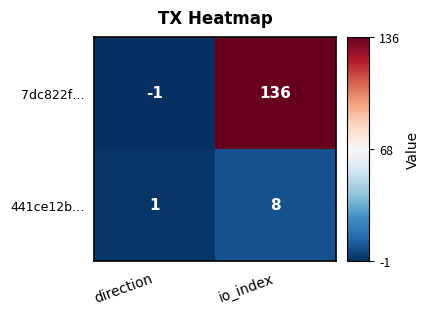

What is the smallest value displayed?

-1